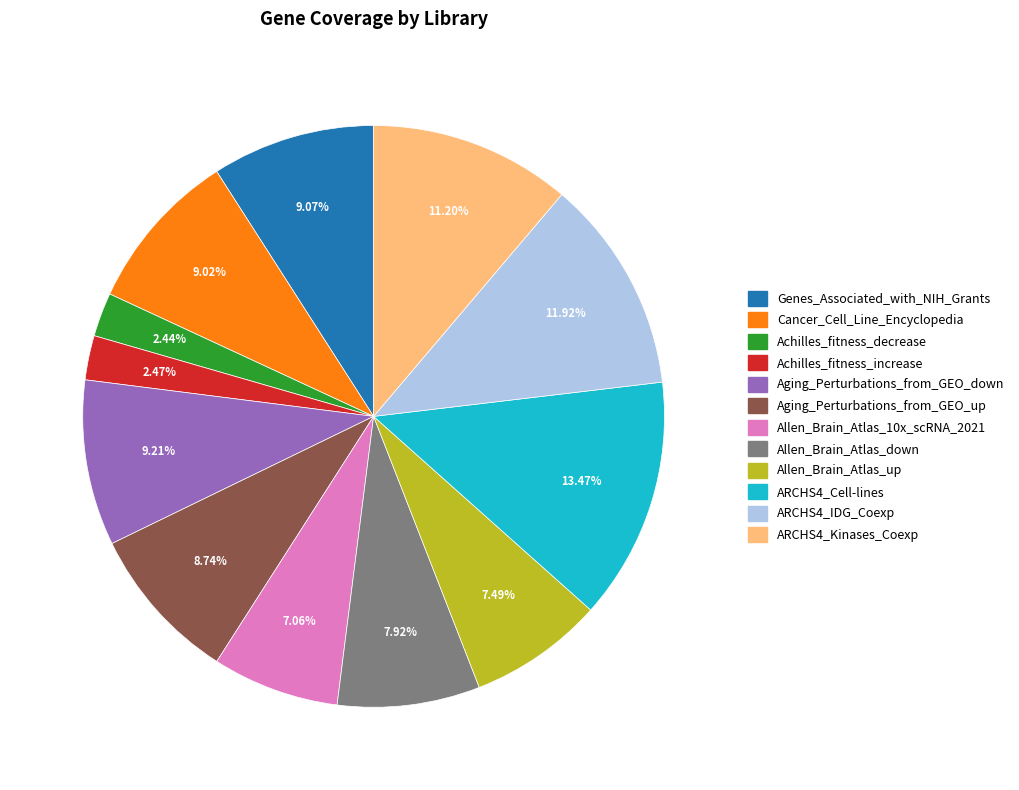

How much of the chart is everything except Achilles_fitness_increase?

97.5%